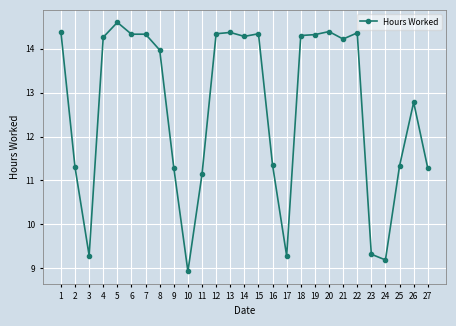

At which category does the data reach its first local valley?

3